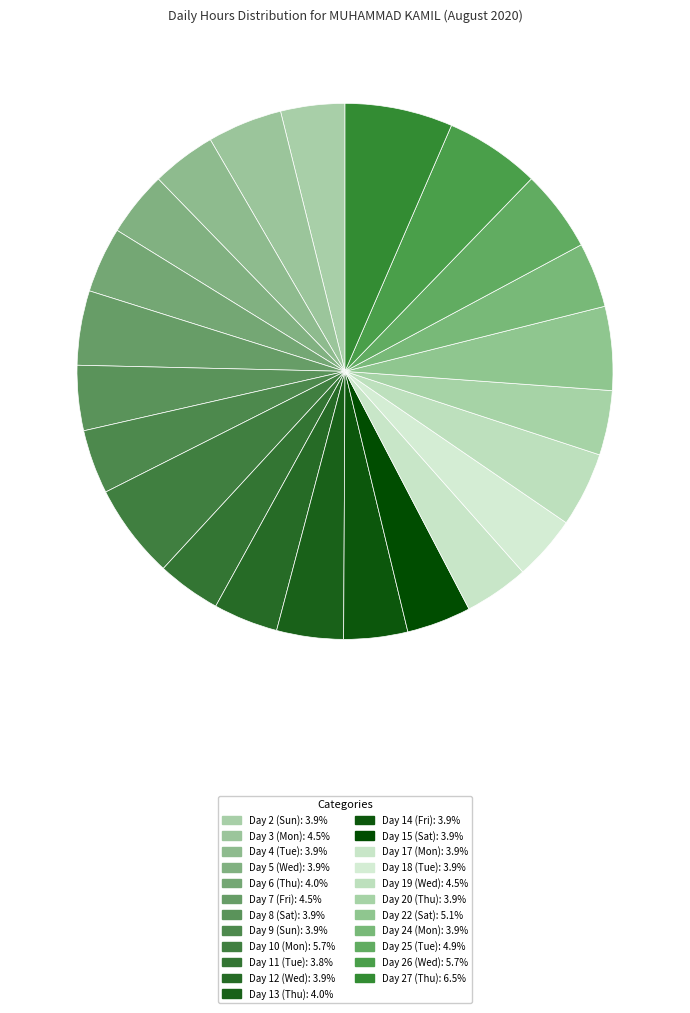

How many slices are in this pie chart?

23